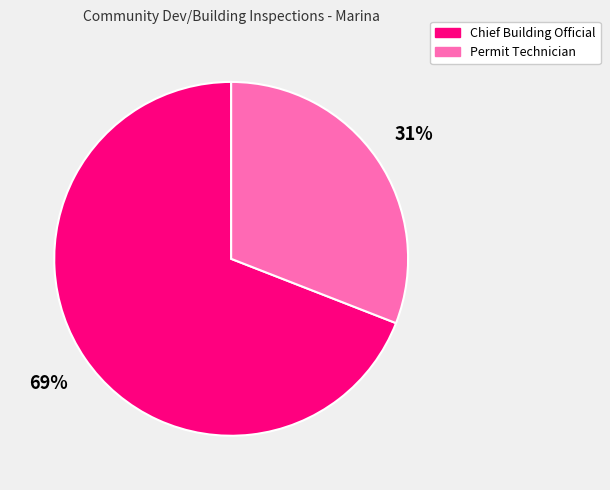

Between Permit Technician and Chief Building Official, which is larger?

Chief Building Official